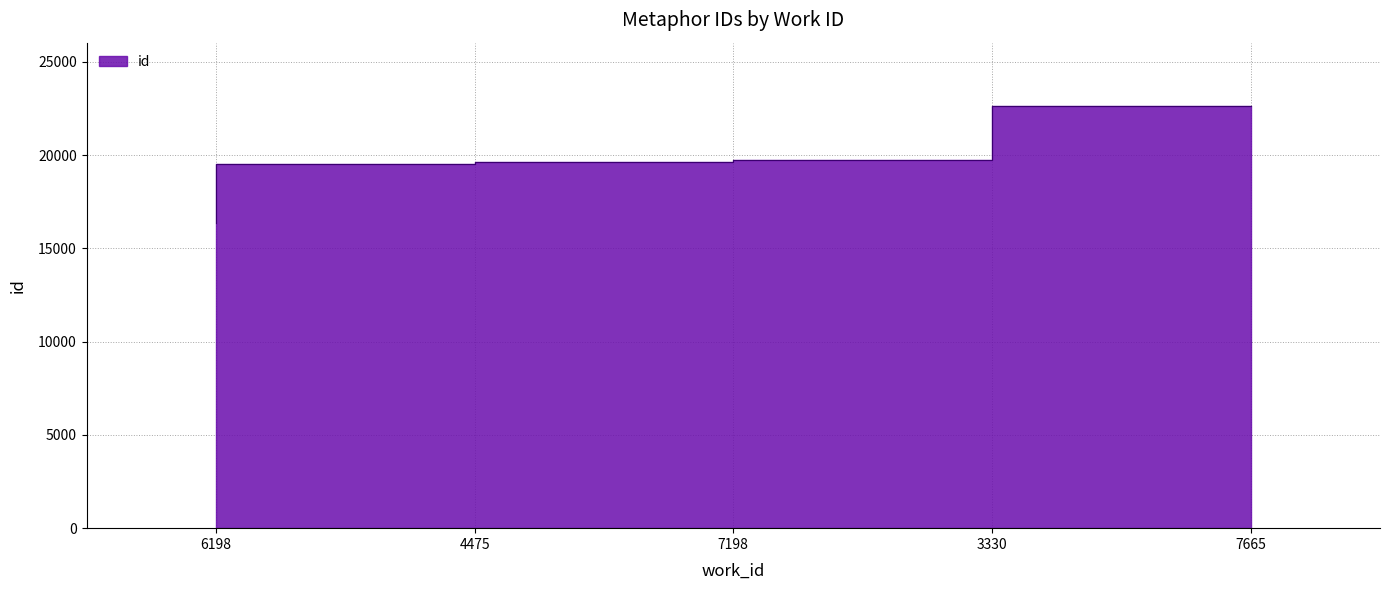

What is the value of the 3rd point from the left?

19638